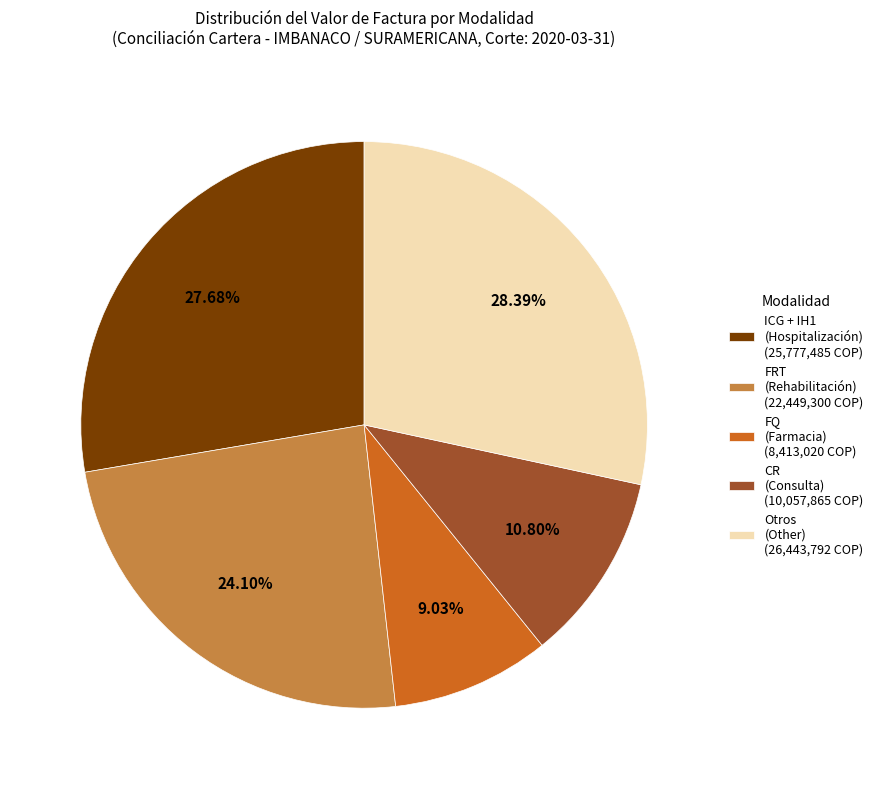

Between CR (Consulta) (10,057,865 COP) and FRT (Rehabilitación) (22,449,300 COP), which is larger?

FRT (Rehabilitación) (22,449,300 COP)